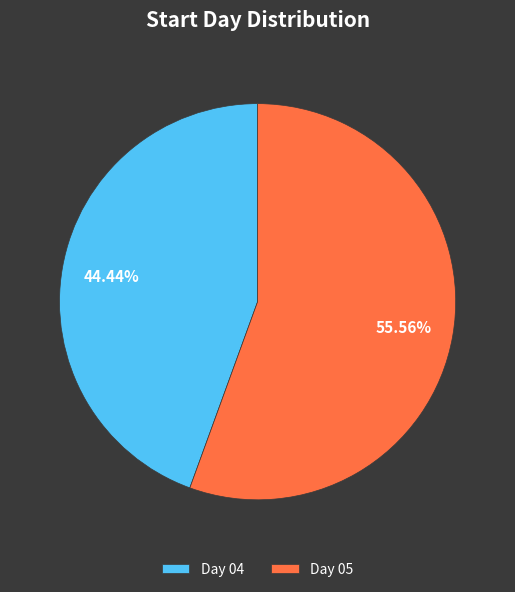

Rank the categories by value from lowest to highest.

Day 04, Day 05